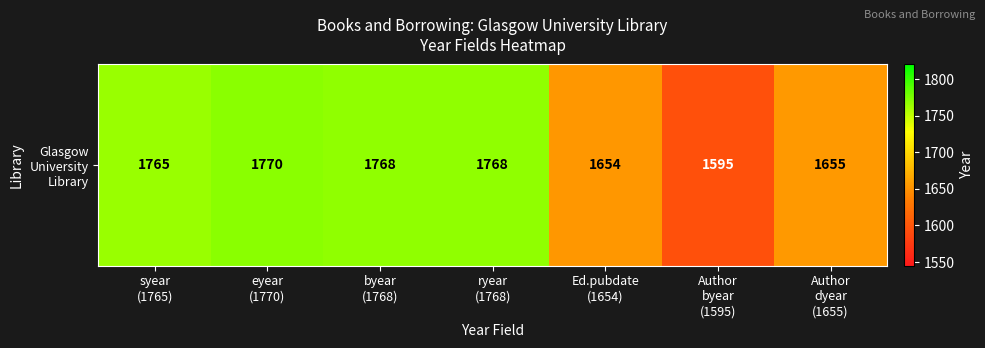

What is the ratio of the value at Author
byear
(1595) to the value at ryear
(1768)?

0.9